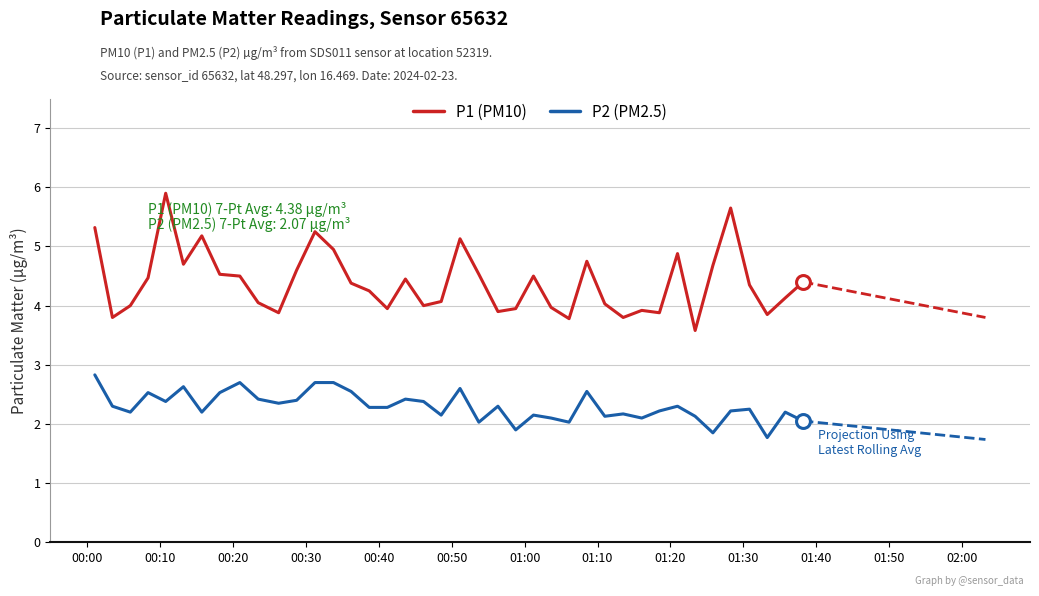

Rank the series by their average value, from highest to lowest.

P1 (PM10), P2 (PM2.5)